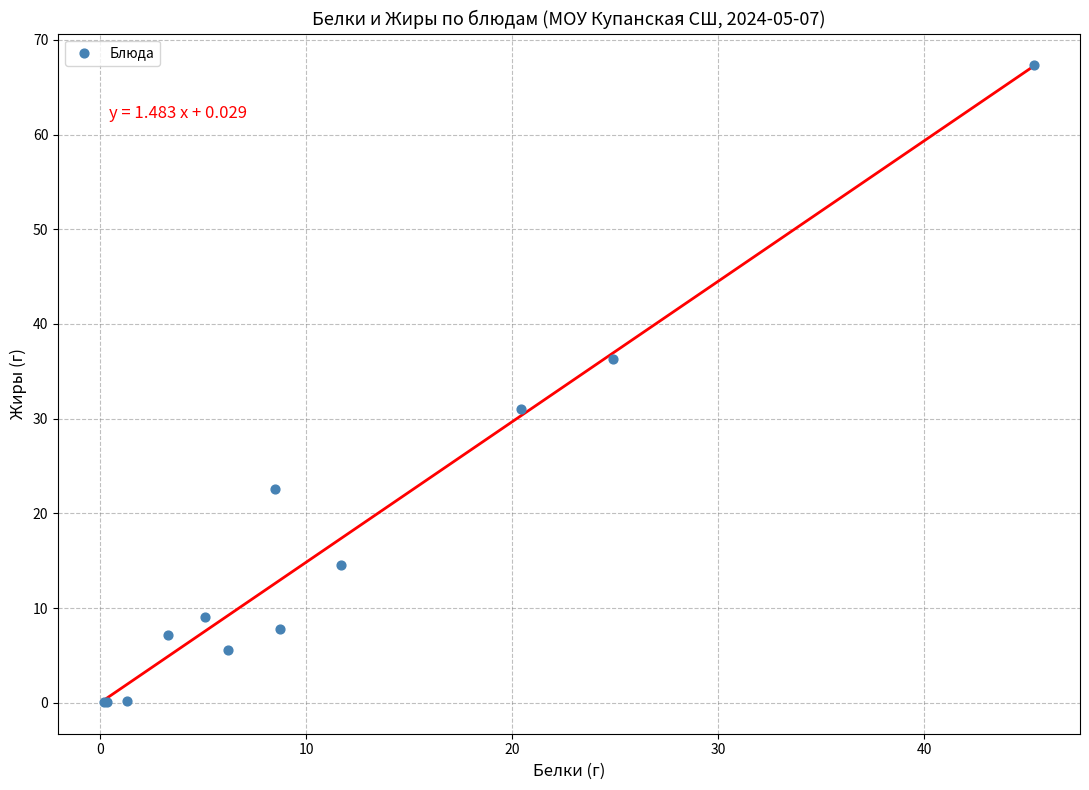

What Y value in the scatter plot is closest to 33?

31.0